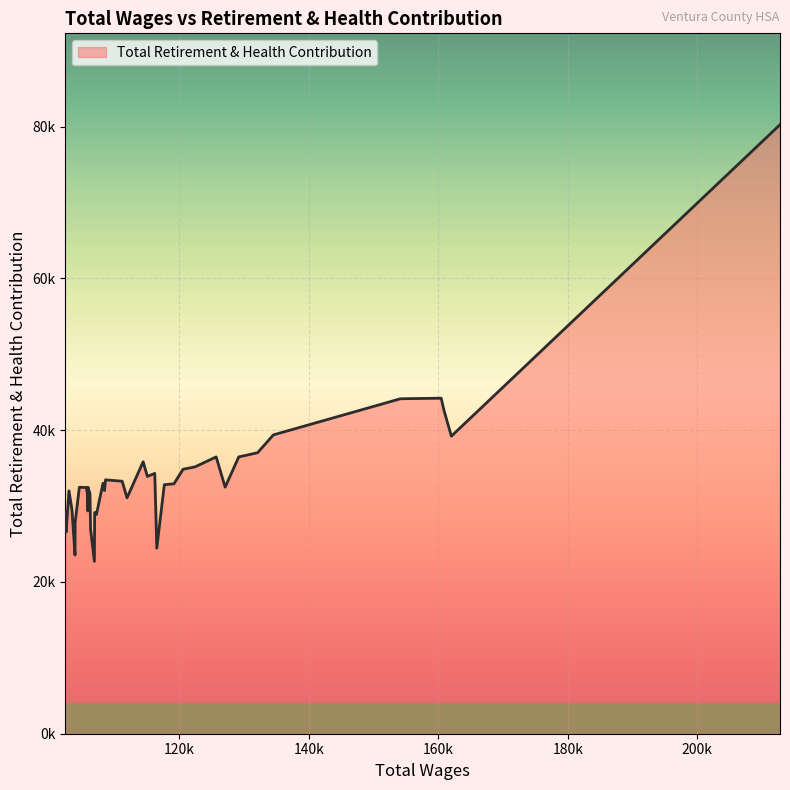

Which label corresponds to the largest value in the chart?

212786